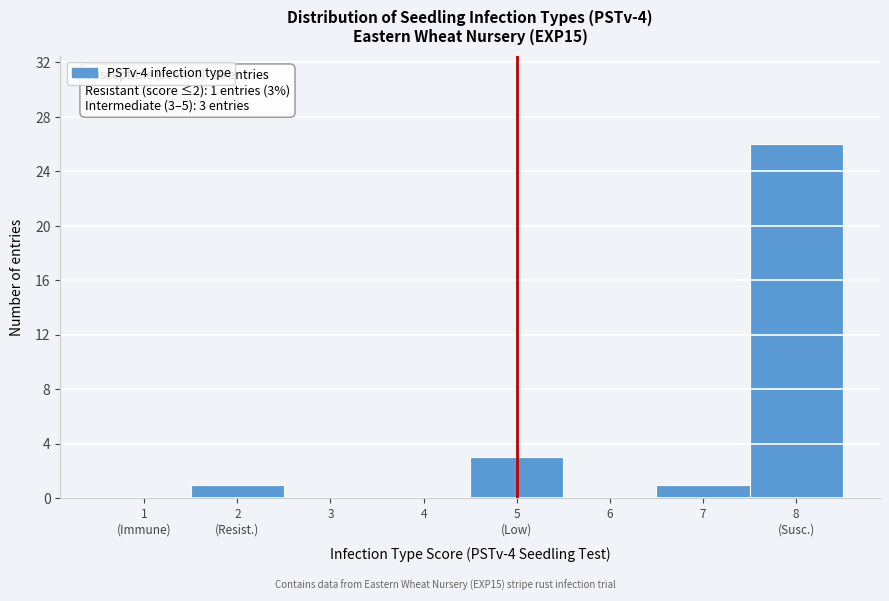

What is the greatest value displayed?

26